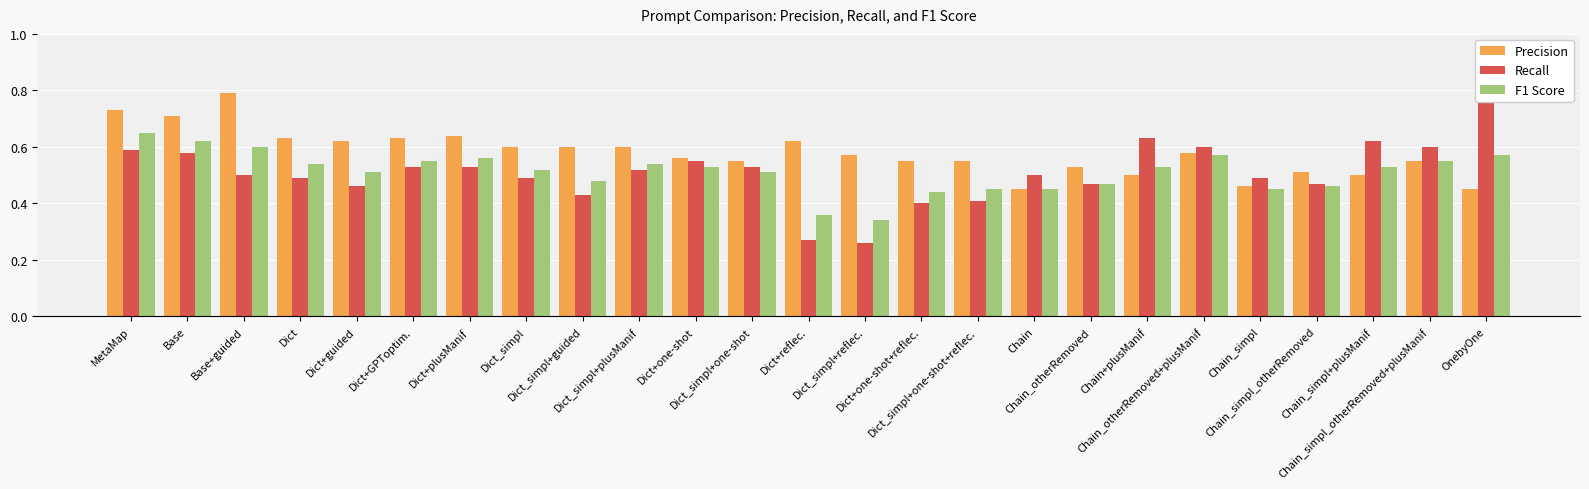

Rank the series by their maximum value, from lowest to highest.

F1 Score, Precision, Recall